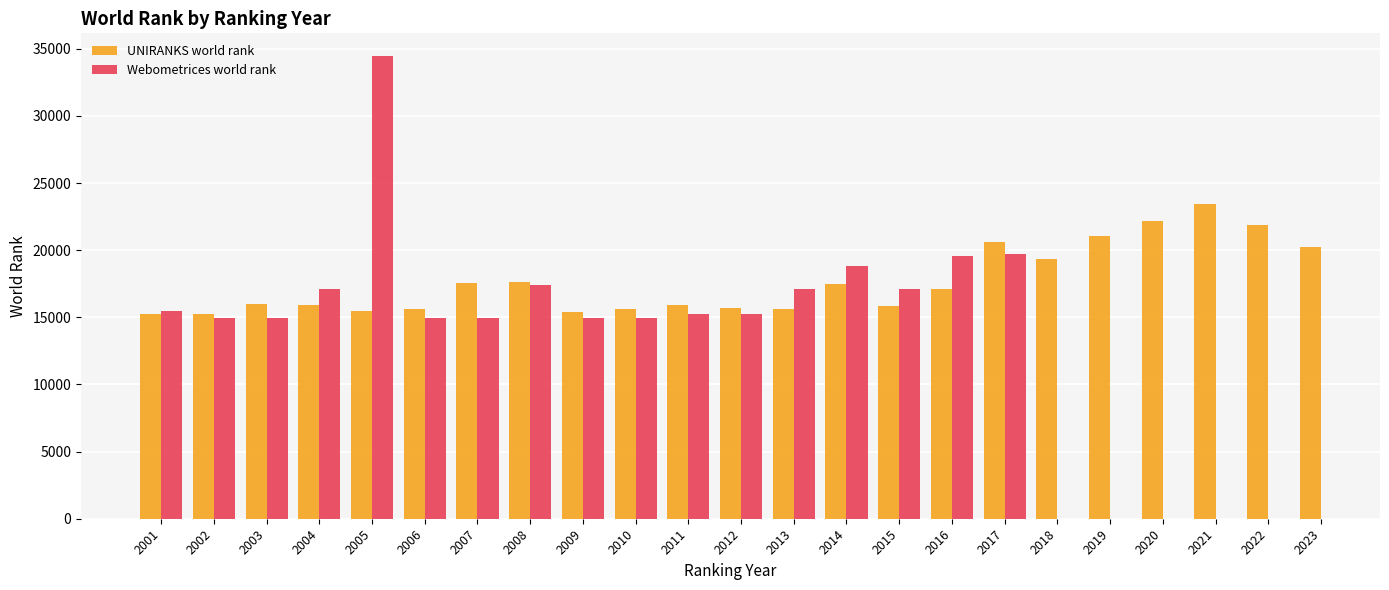

Between 2023 and 2017, which is larger?

2017